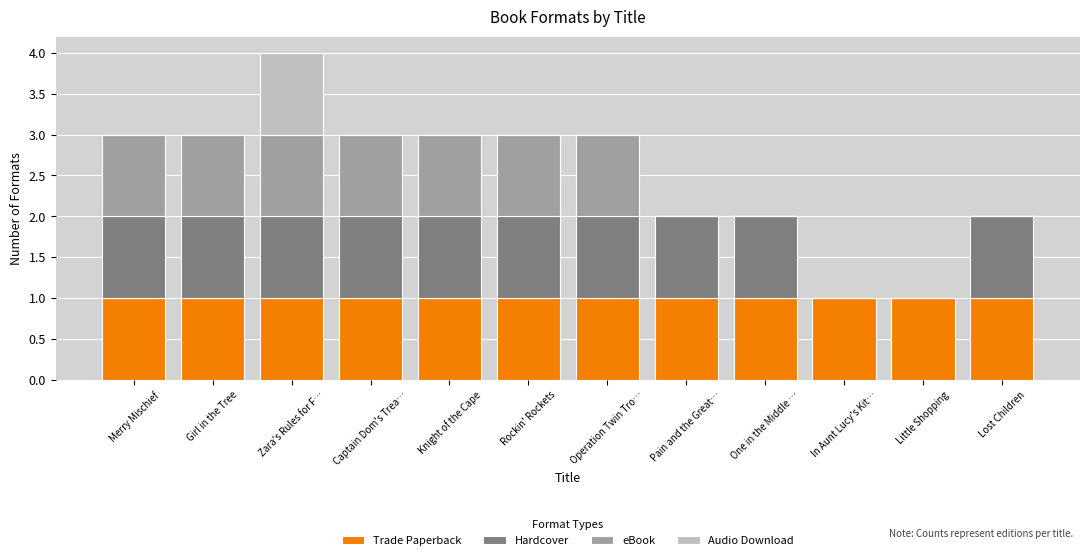

What is the average value of the Trade Paperback series?

1